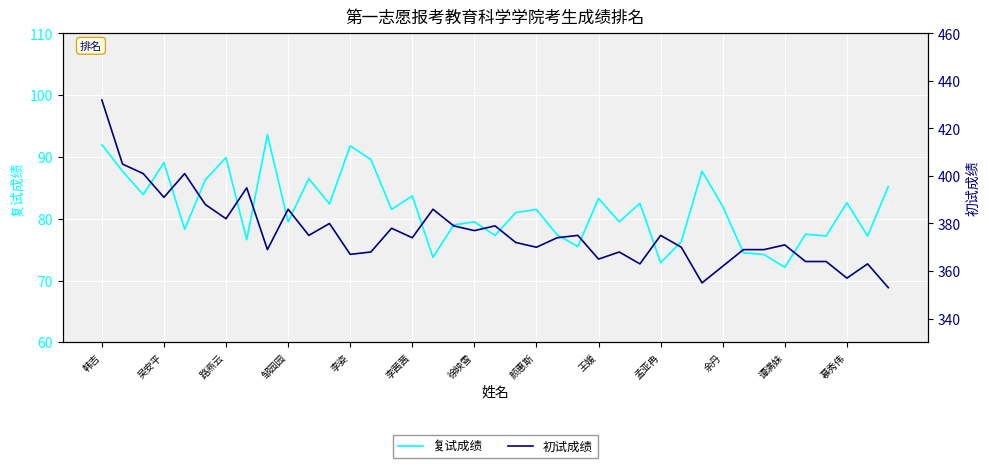

What is the sum of the 复试成绩 values at 王媛 and 16?

167.3